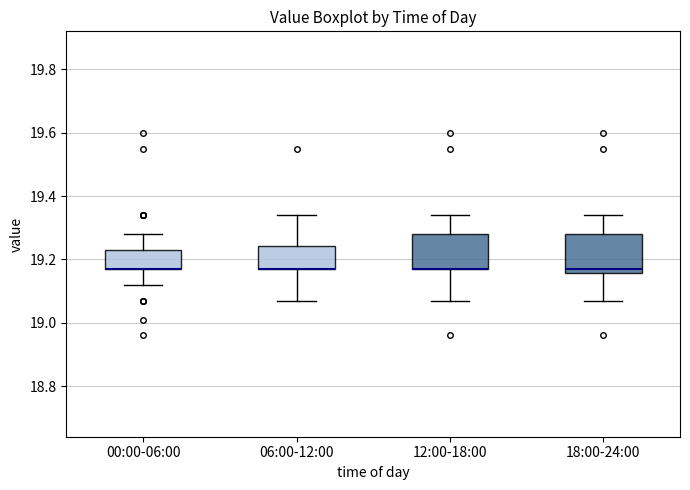

Reading left to right, read every box against the y-axis: the position of its median line, the range the box covers, and the ends of its whiskers. The values are not printed on the chart, so give them approximately, as read against the axis.

00:00-06:00: median 19.18 (drawn on the box's lower edge), box 19.18 to 19.24, whiskers 19.12 to 19.28
06:00-12:00: median 19.18 (drawn on the box's lower edge), box 19.18 to 19.24, whiskers 19.08 to 19.34
12:00-18:00: median 19.18 (drawn on the box's lower edge), box 19.18 to 19.28, whiskers 19.08 to 19.34
18:00-24:00: median 19.18, box 19.16 to 19.28, whiskers 19.08 to 19.34